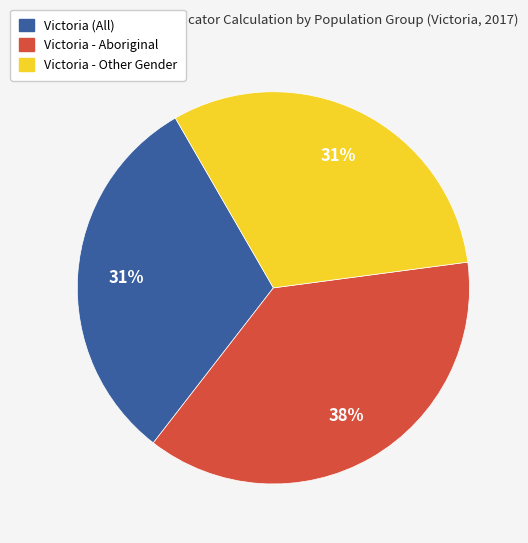

Is there any slice that represents more than half of the pie?

No